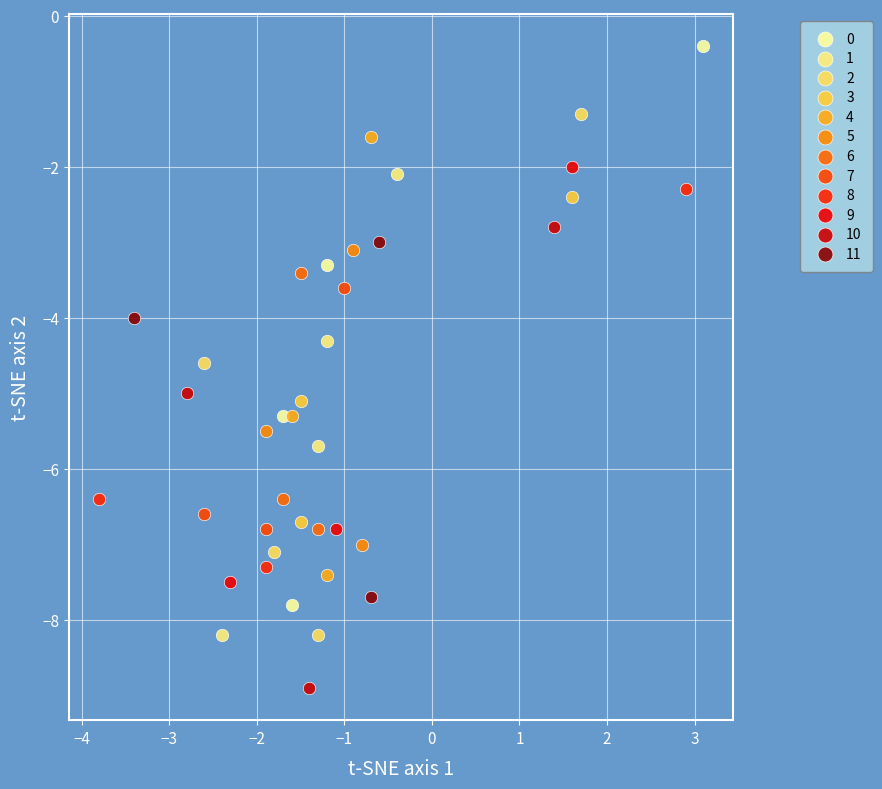

Which series contains the lowest Y value?

10